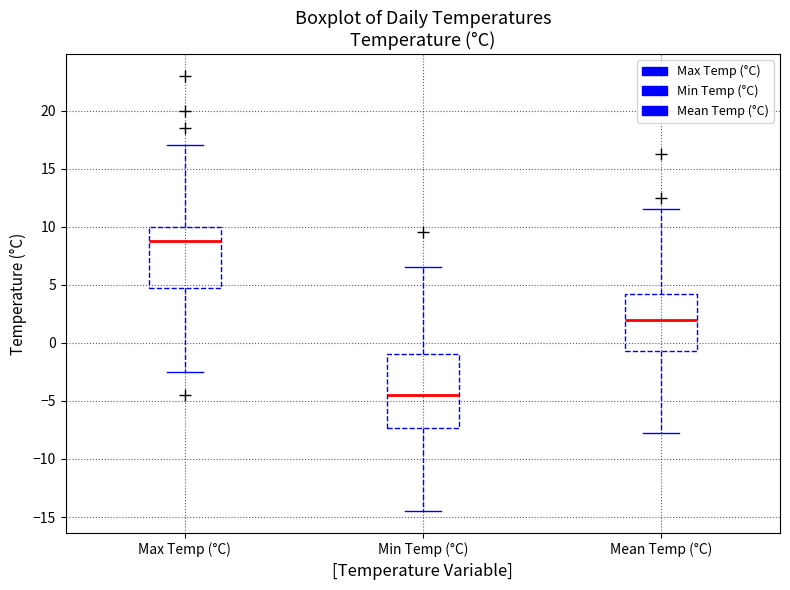

Where is the lower edge of the box for Min Temp (°C) on the y-axis? The values are not printed on the chart, so give them approximately, as read against the axis.

-7.5